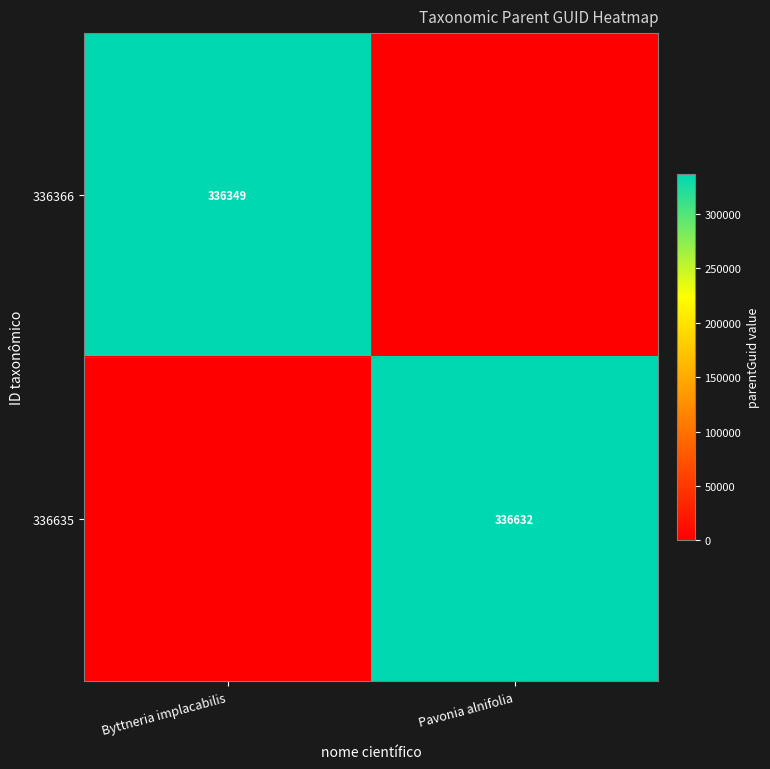

The value of 336366 at Byttneria implacabilis is 336349. True or false?

True